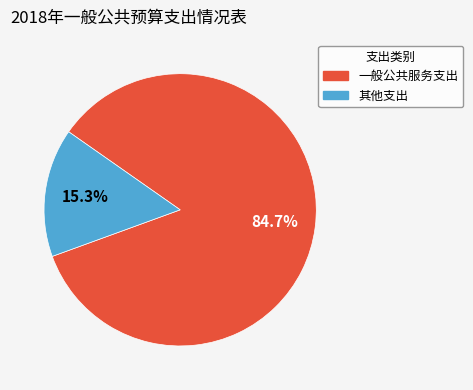

Is there a majority slice in this chart?

Yes